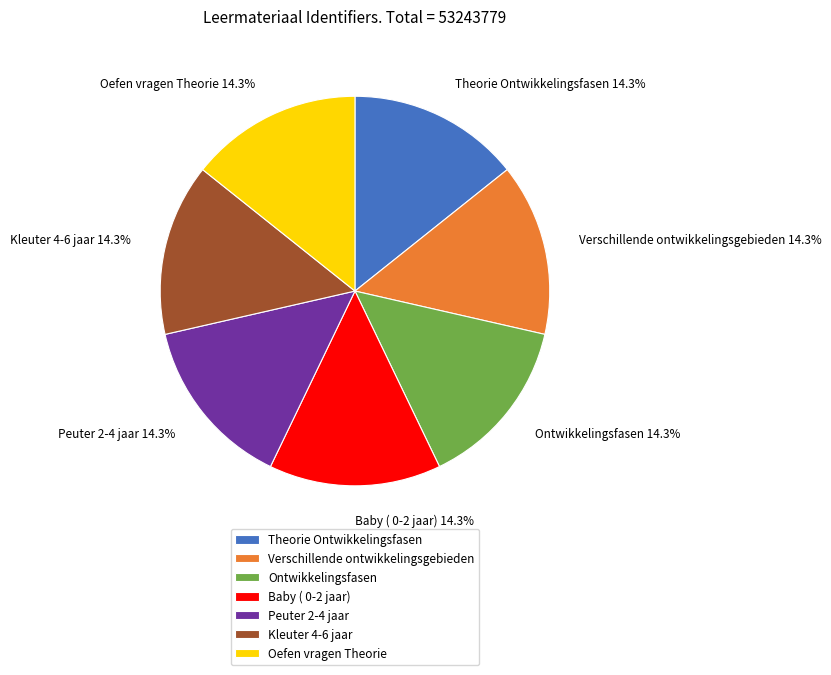

Approximately how many times larger is the value at Theorie Ontwikkelingsfasen compared to Ontwikkelingsfasen?

1.0